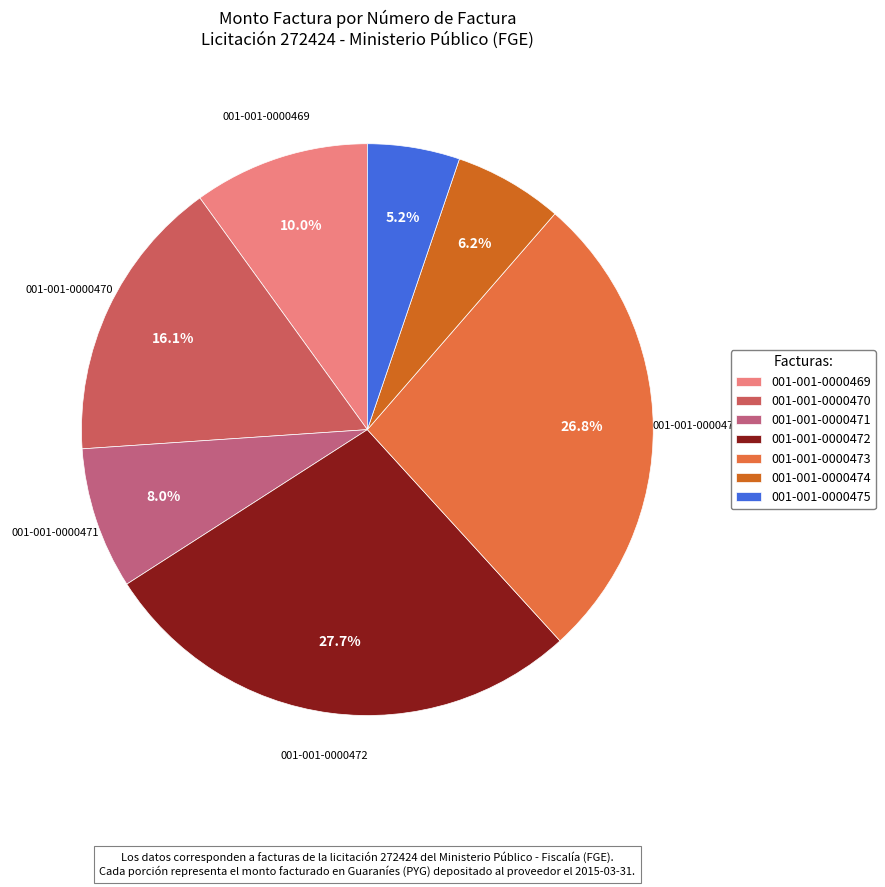

To the nearest percent, what percentage of the pie is 001-001-0000475?

5%